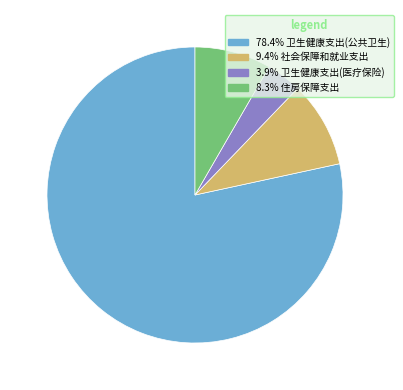

Does any single category account for the majority?

Yes